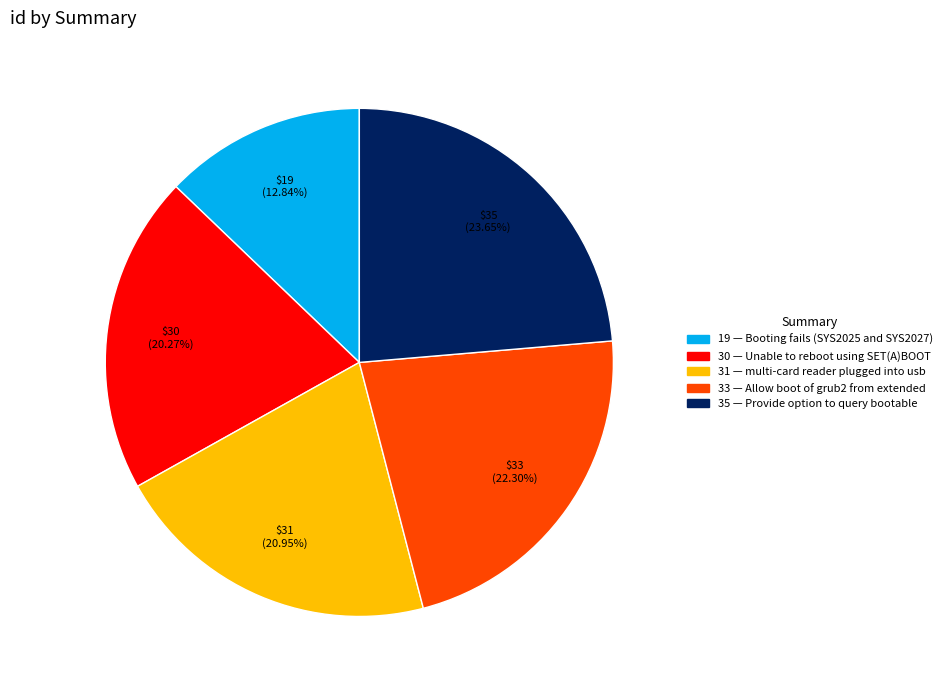

Is there any slice that represents more than half of the pie?

No